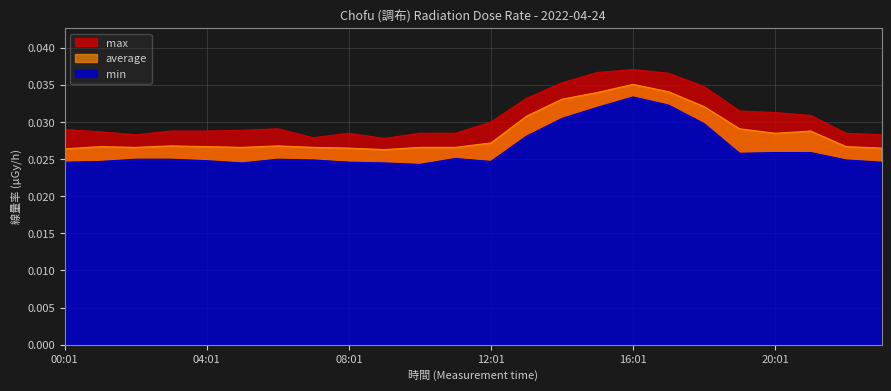

Is the value of min at 01:01 greater than the value of max at 23:01?

No